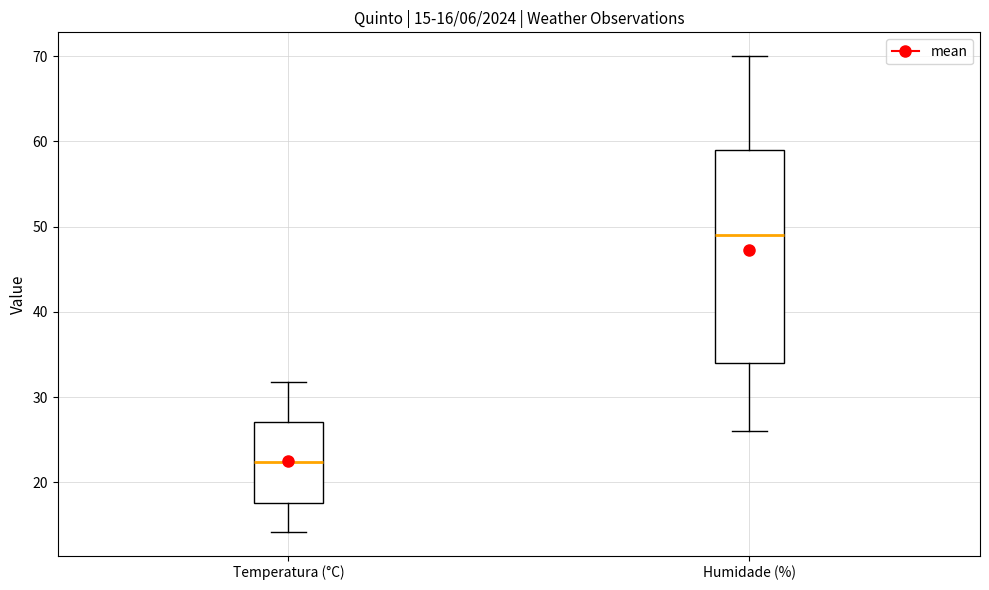

Which box's median line is the lowest?

Temperatura (°C)